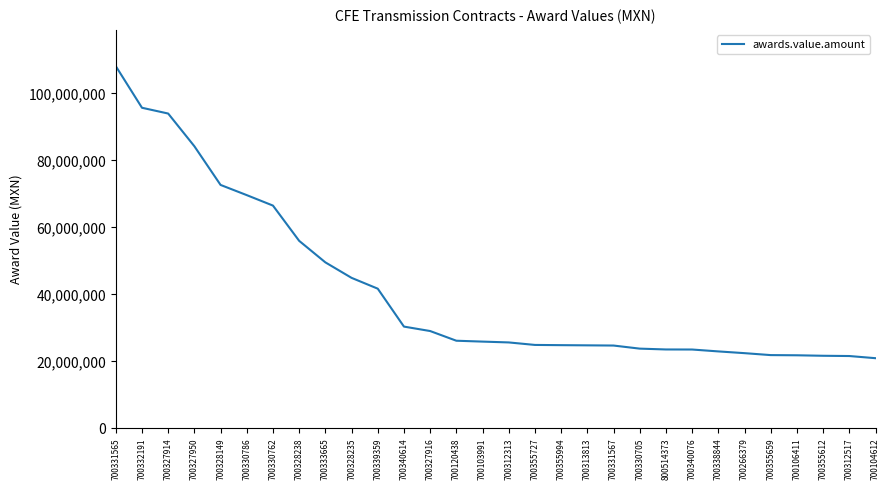

Where is the data nearest to the value 64553290?

700330762